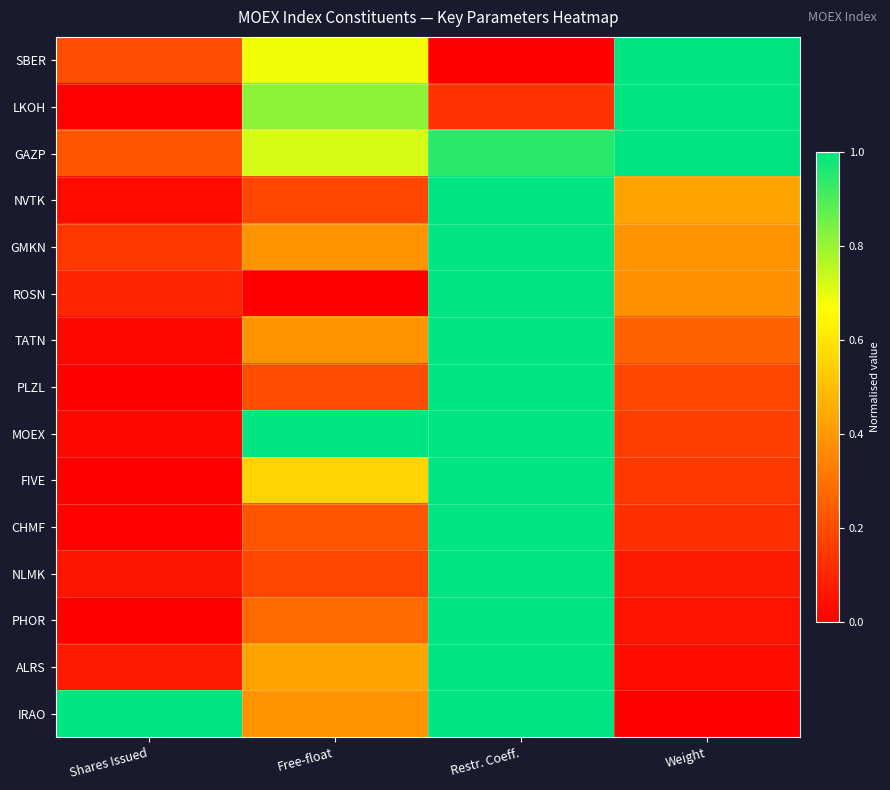

Rank the series at Free-float from lowest to highest value.

ROSN, NVTK, NLMK, PLZL, CHMF, PHOR, GMKN, TATN, IRAO, ALRS, FIVE, SBER, GAZP, LKOH, MOEX